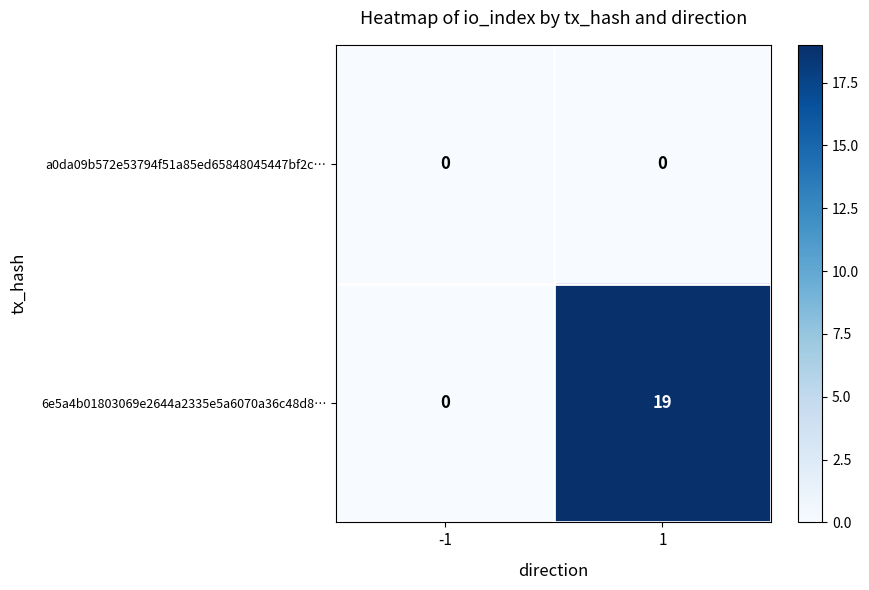

At which category is the sum across all series the highest?

1